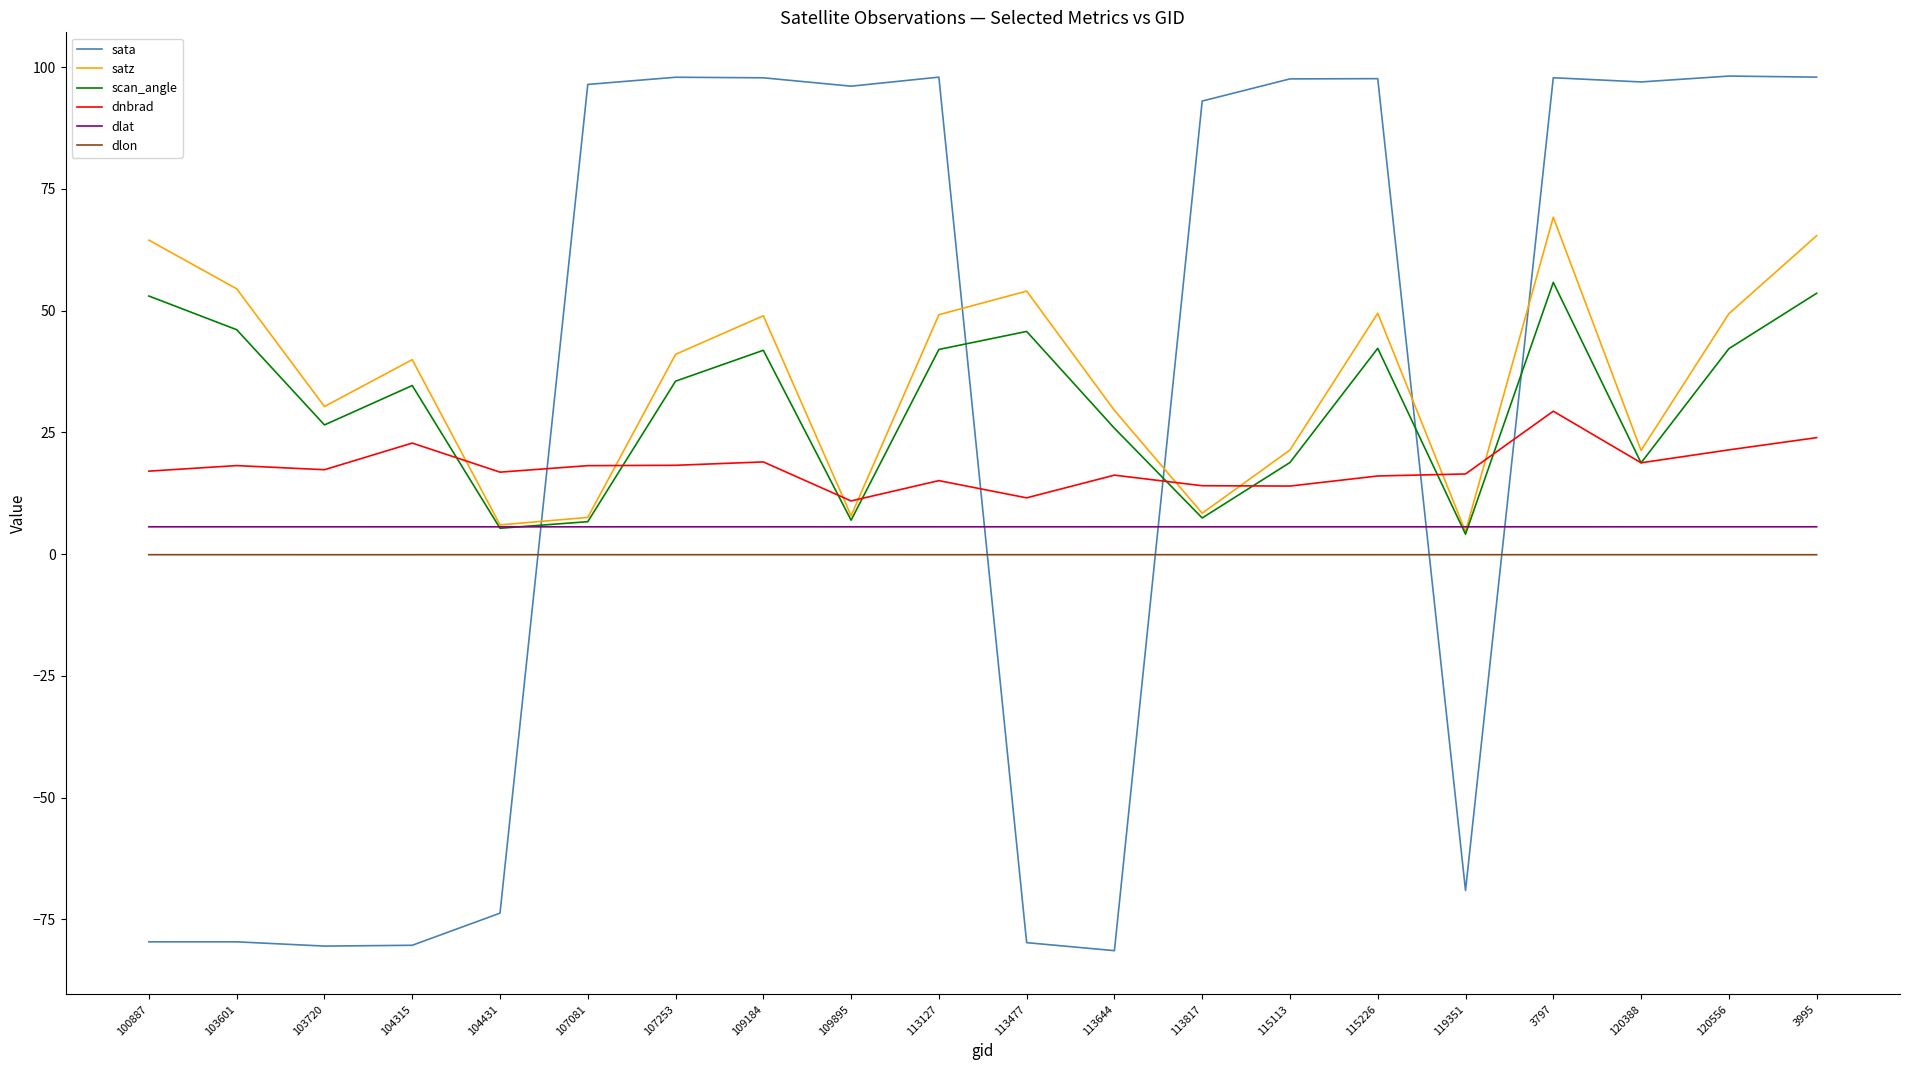

What is the average value of the sata series?

27.1